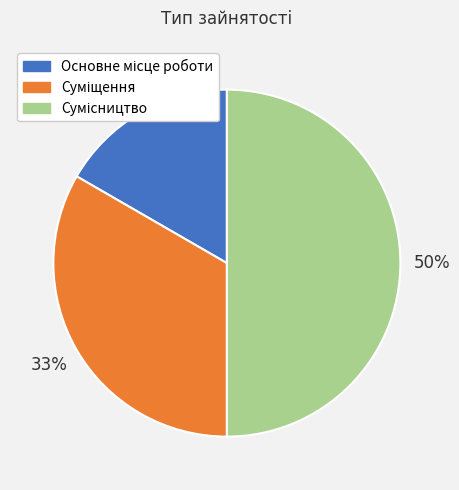

To the nearest percent, what is the difference between the largest and smallest slice percentages?

33%